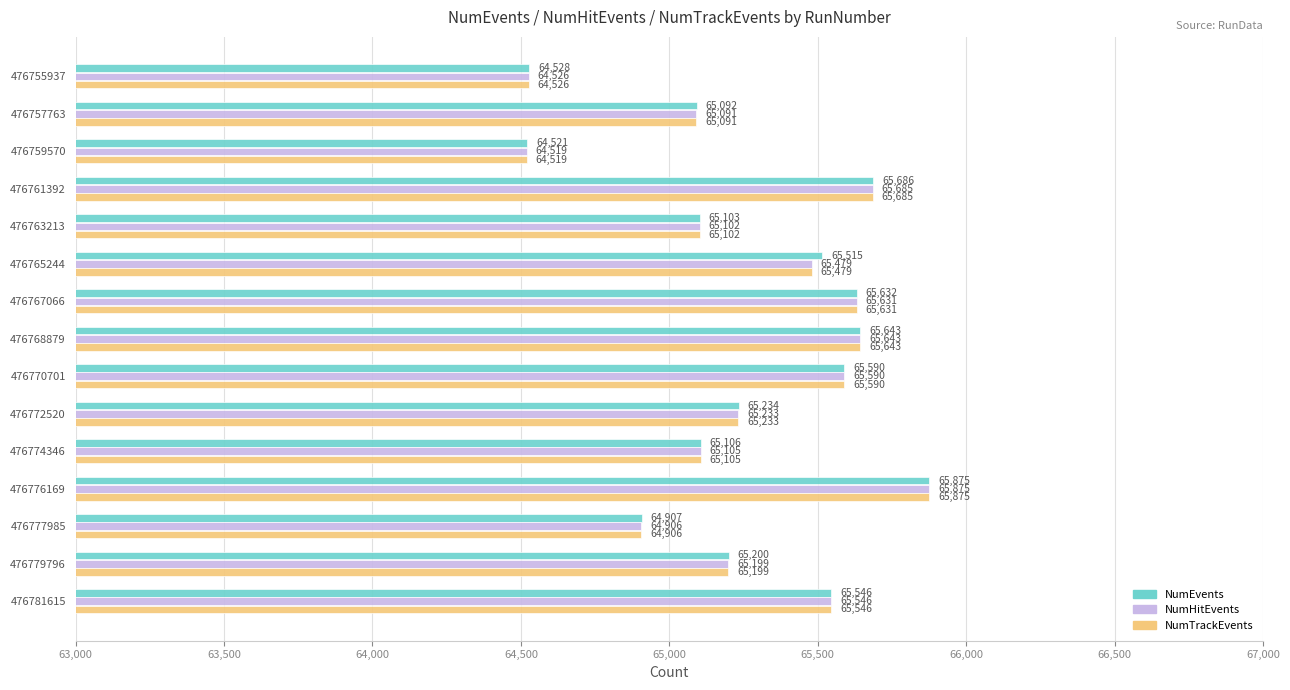

At which category is the sum across all series the highest?

476776169